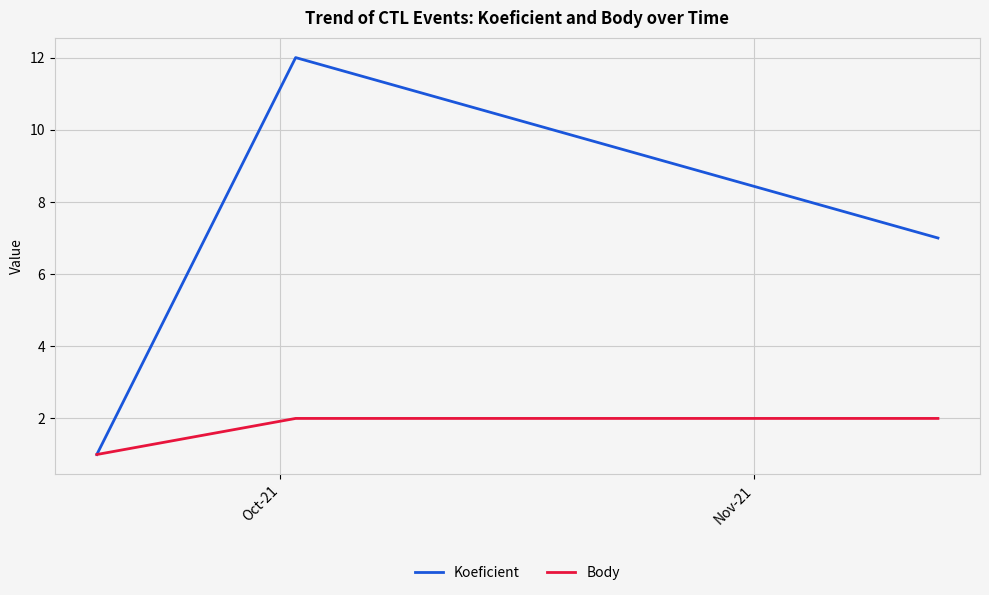

What are all the series names shown in the legend?

Koeficient, Body